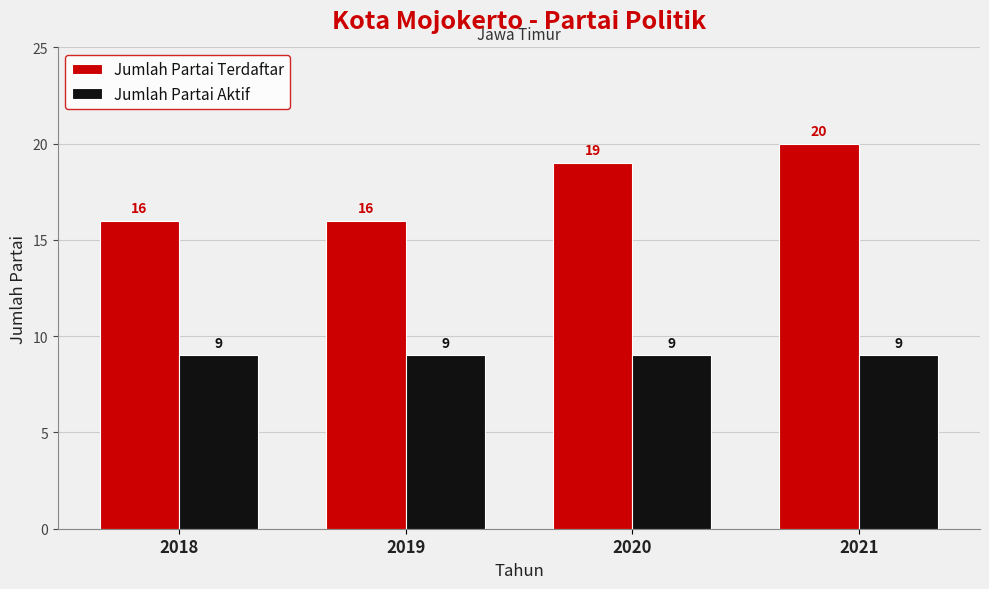

True or false: Jumlah Partai Terdaftar has a value of 20 at 2021.

True